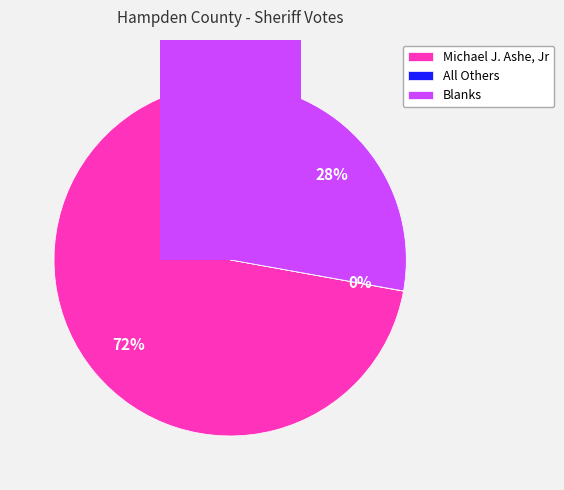

To the nearest percent, what is the average slice percentage?

33%